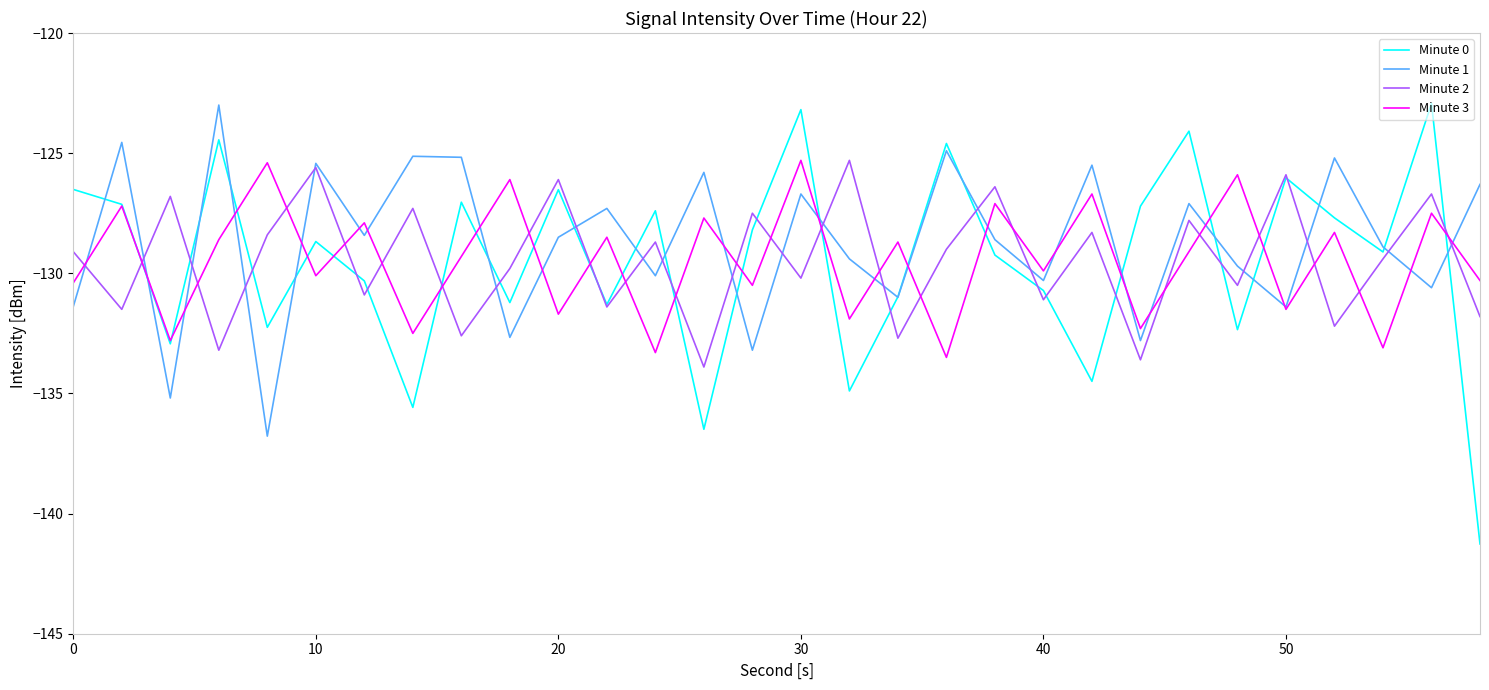

Which series has the largest range (max minus min)?

Minute 0